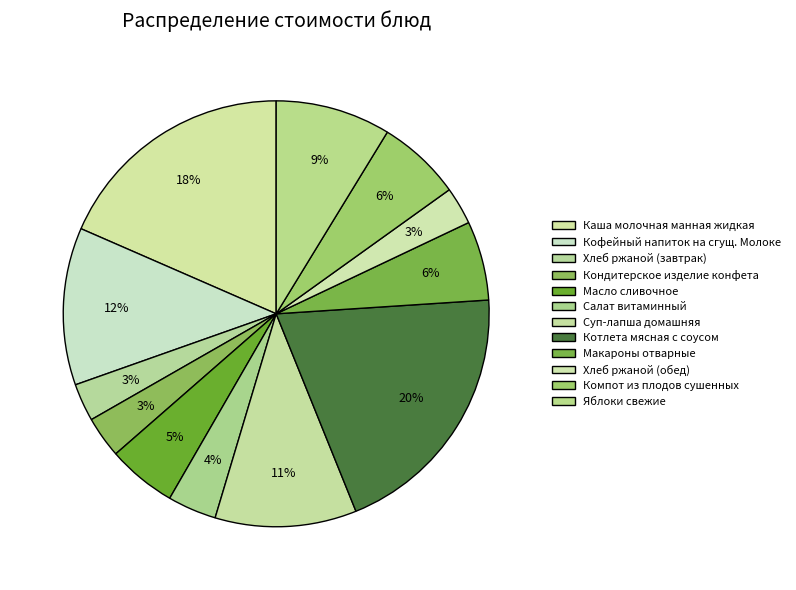

To the nearest percent, what percentage of the pie is Хлеб ржаной (обед)?

3%